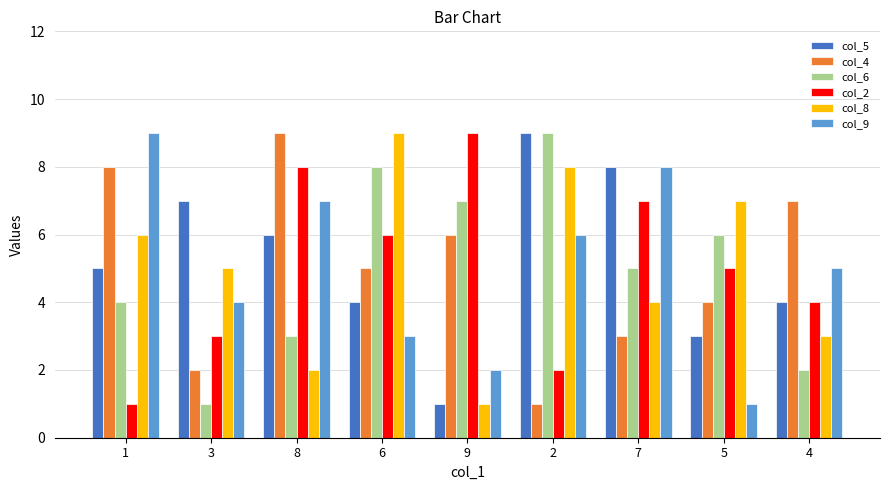

What is the value of the col_9 bar at the 1st from the left?

9